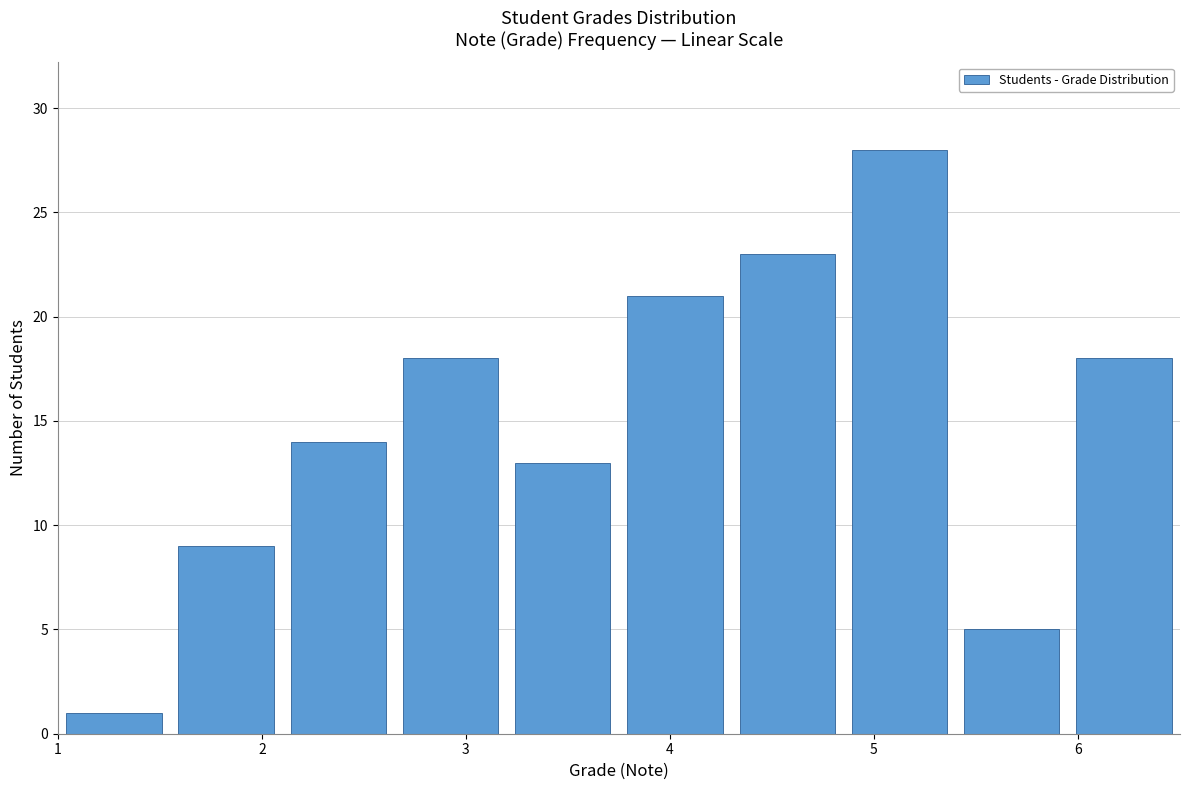

Which range on the x-axis has the tallest bar?

4.85 to 5.40